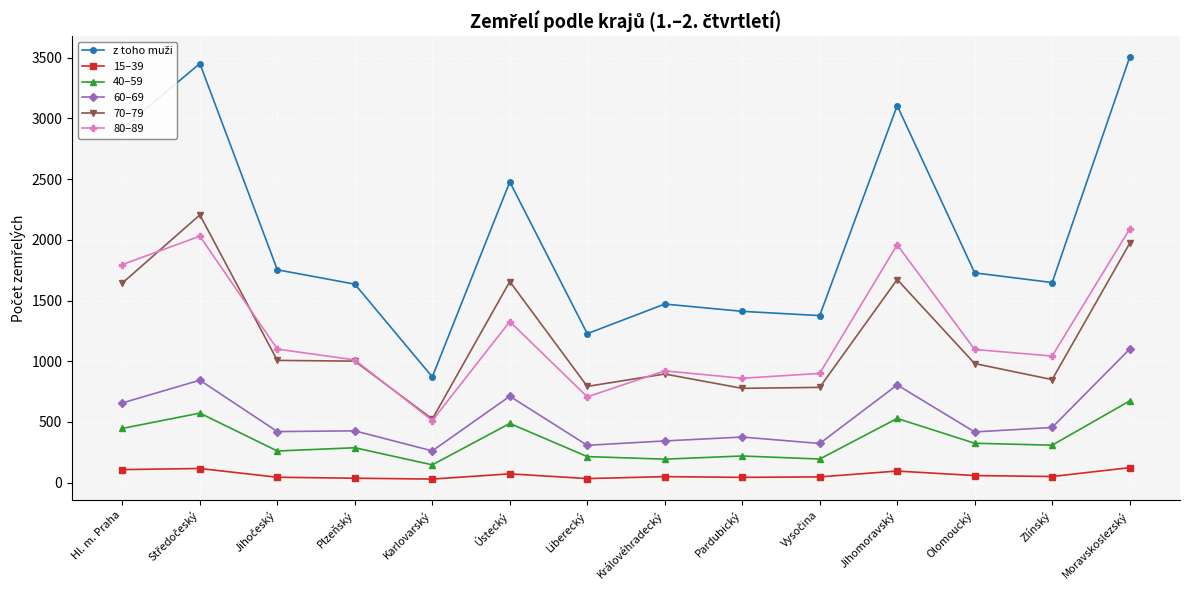

True or false: 80–89 and 40–59 intersect in this chart.

False